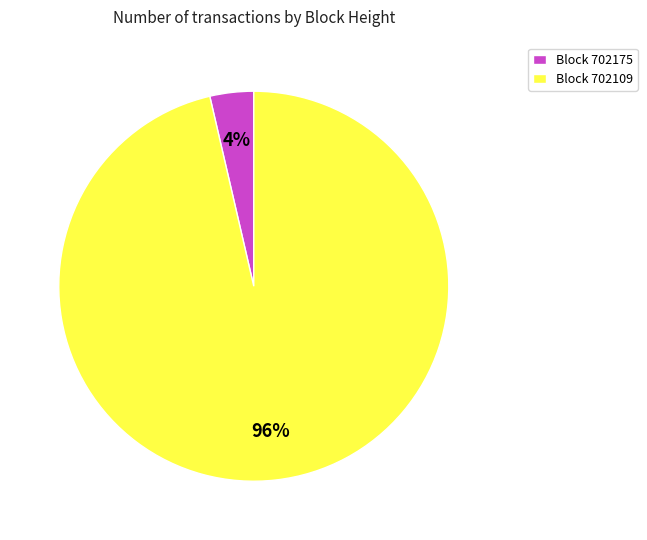

To the nearest percent, what portion does Block 702175 represent?

4%